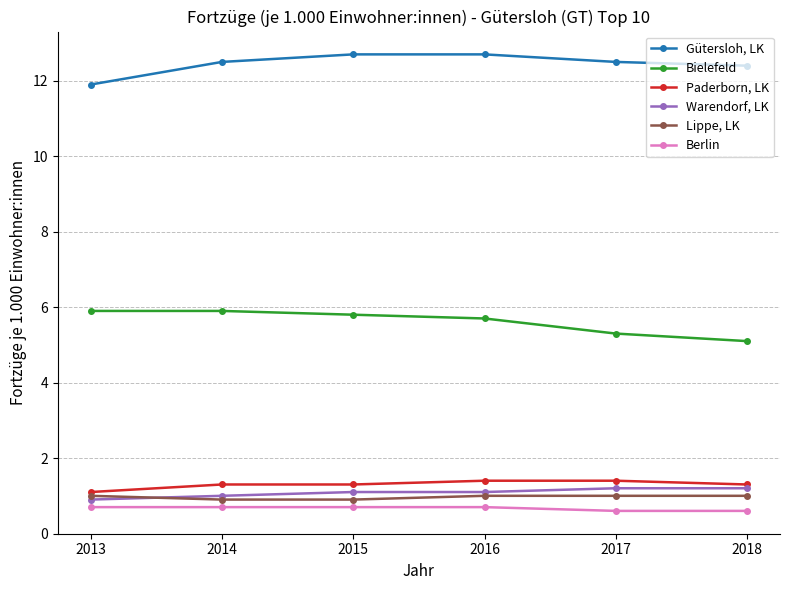

Does the chart have visible grid lines?

Yes